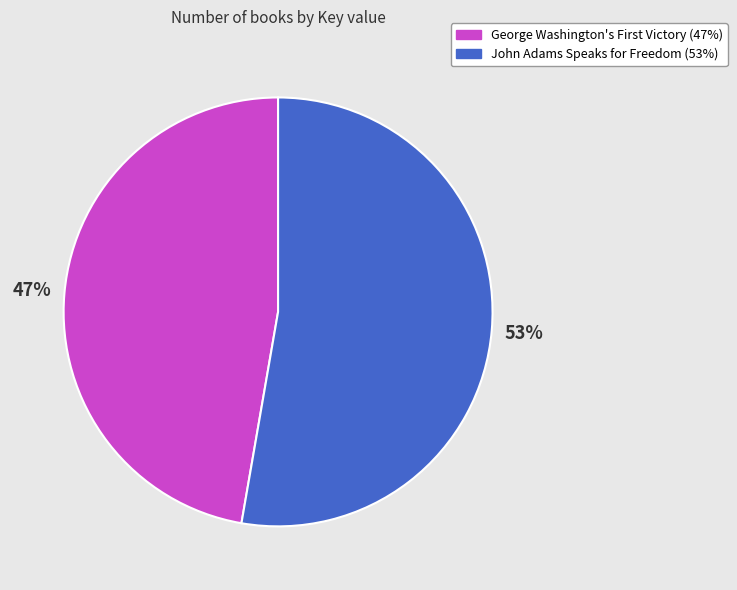

What is the largest slice in the pie chart?

John Adams Speaks for Freedom